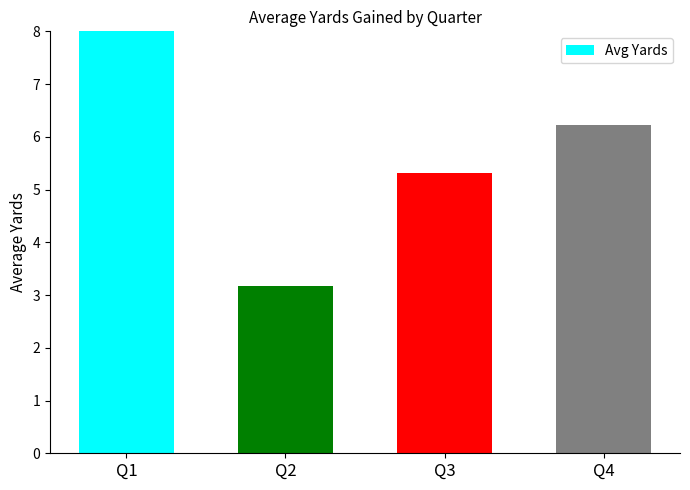

Reading left to right, transcribe all the data shown in this chart.

Q1=8.1	Q2=3.2	Q3=5.3	Q4=6.2